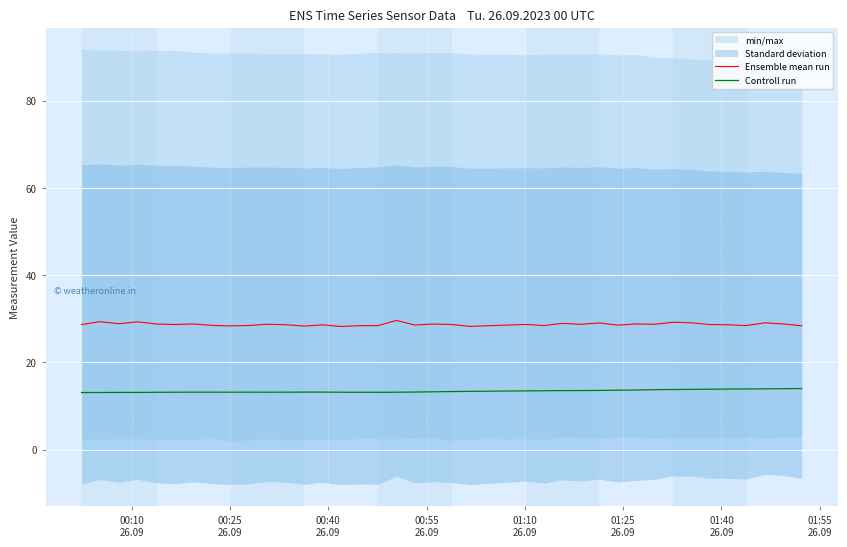

True or false: Controll run and Ensemble mean run cross at least once.

False